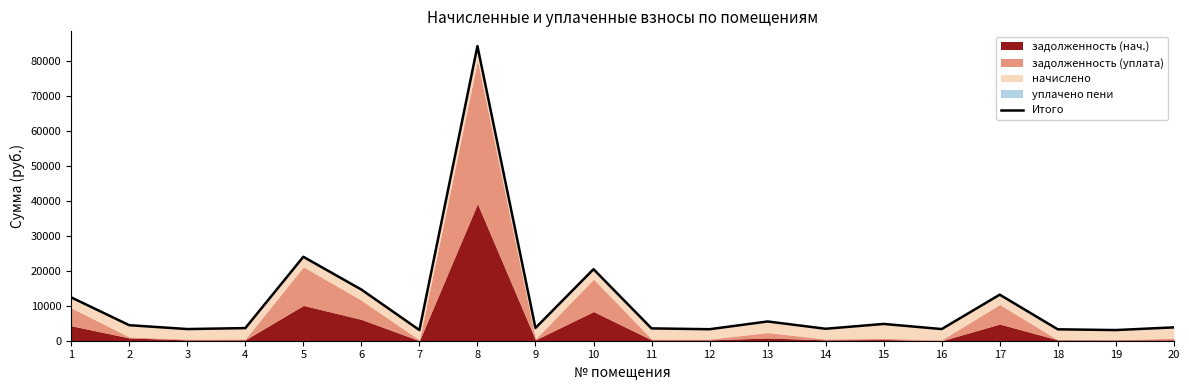

What value does the data have at 14?

3421.9